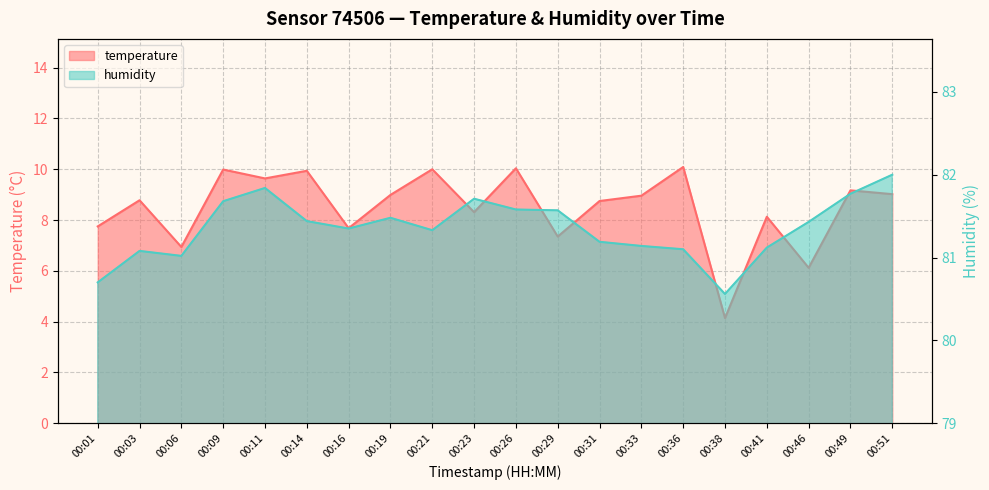

True or false: humidity has more than 1 points higher than both neighbors.

True